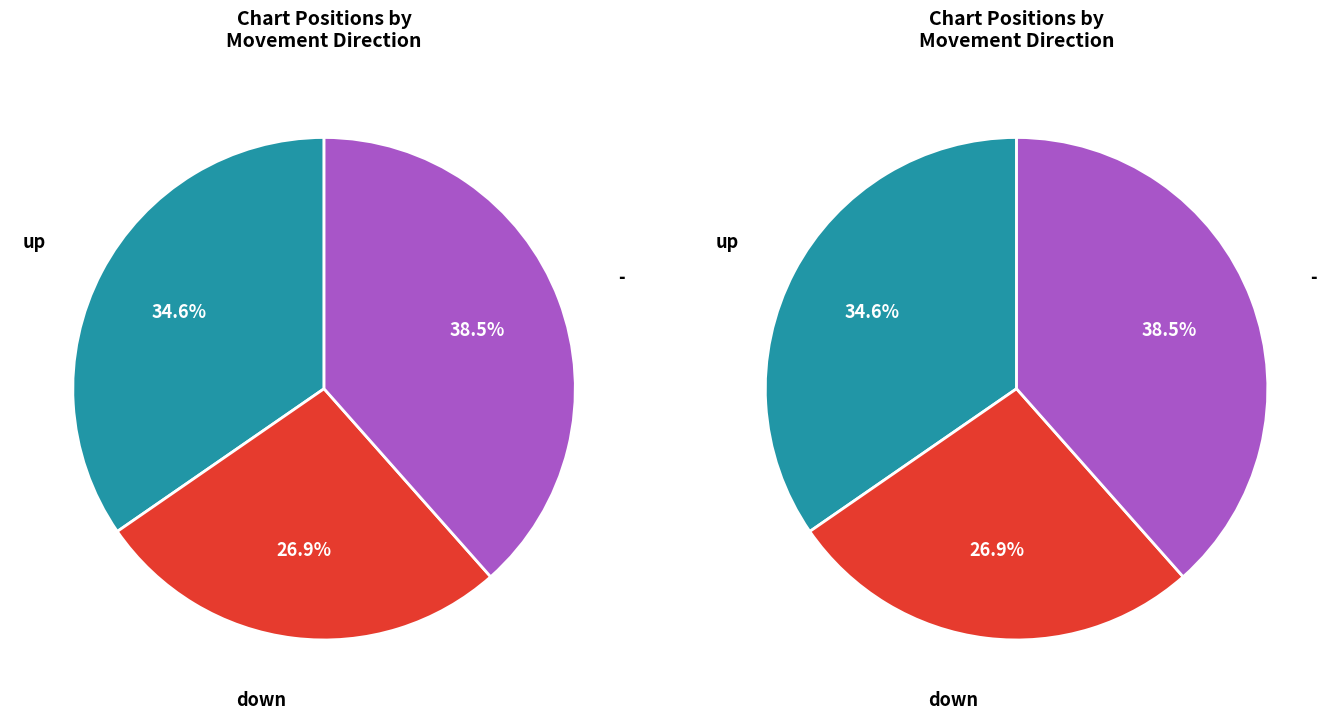

Does - account for over 50% of the chart?

No